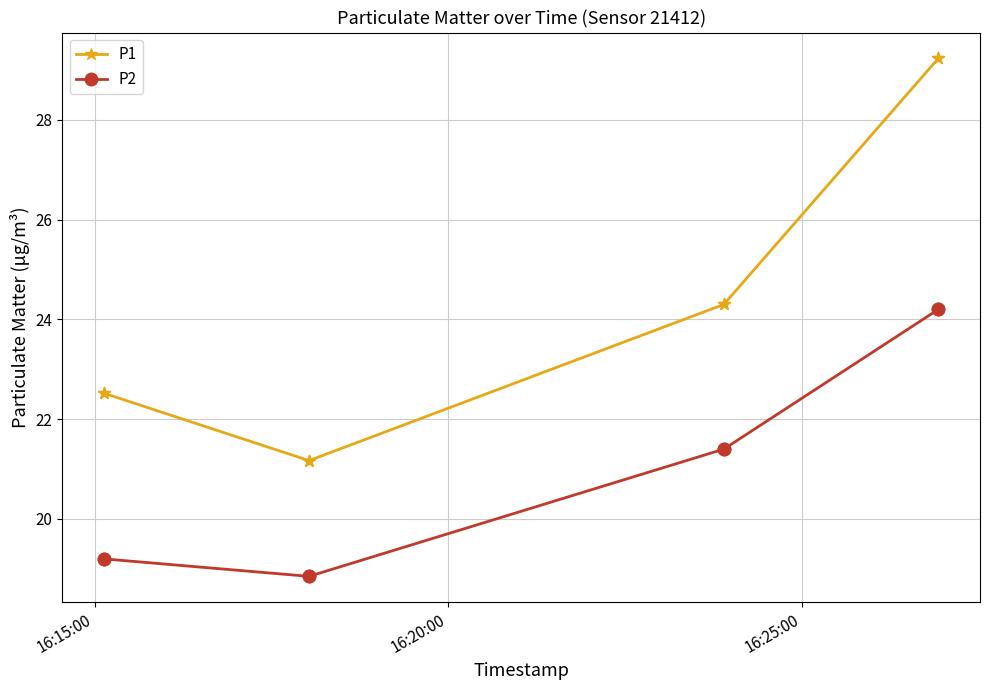

Which series has the largest total across all categories?

P1